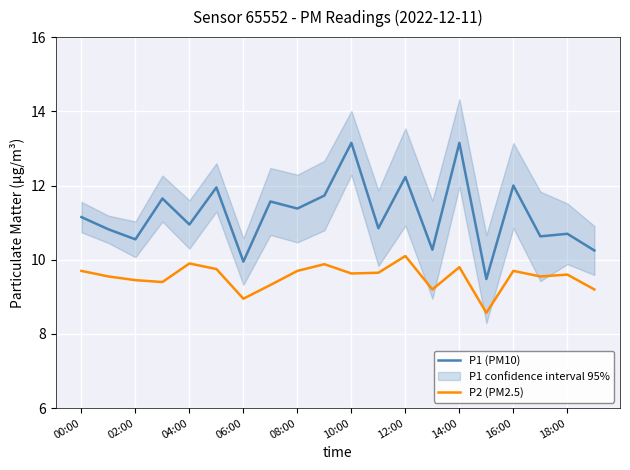

True or false: P1 (PM10) has a value of 16.8 at 06:00.

False